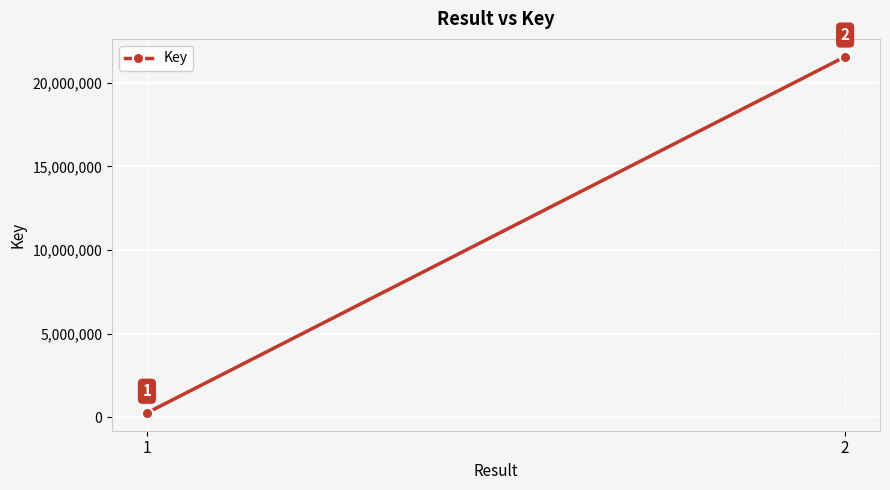

List the labels in order of value, largest first.

2, 1